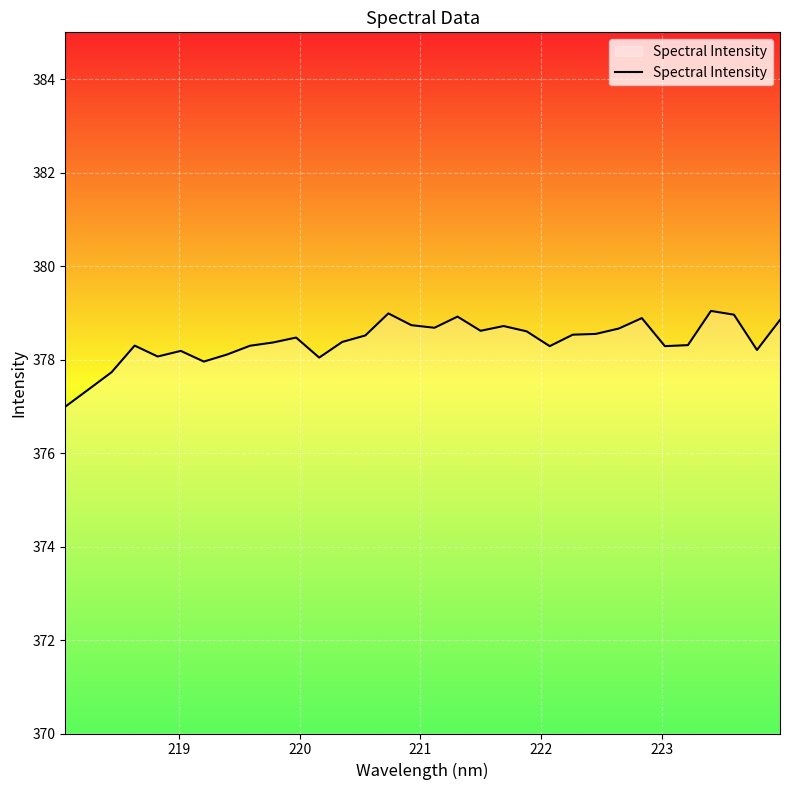

What is the difference between the maximum and minimum values?

2.0